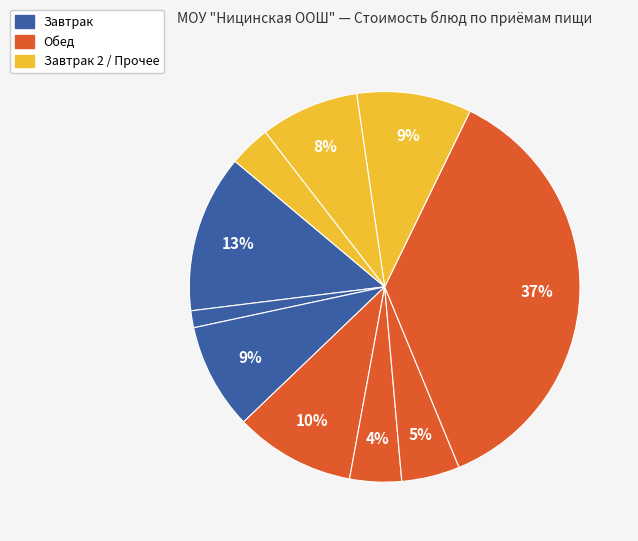

Count the number of slices in the pie.

10